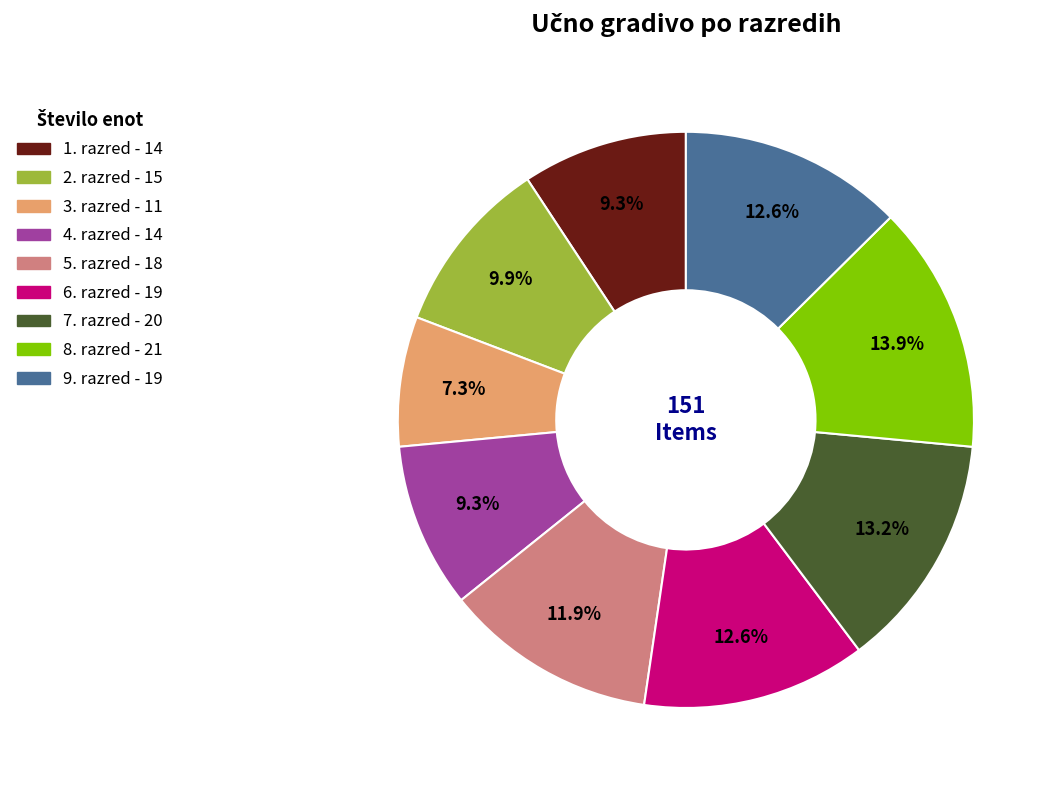

Combined, do 9. razred and 8. razred account for over 50%?

No